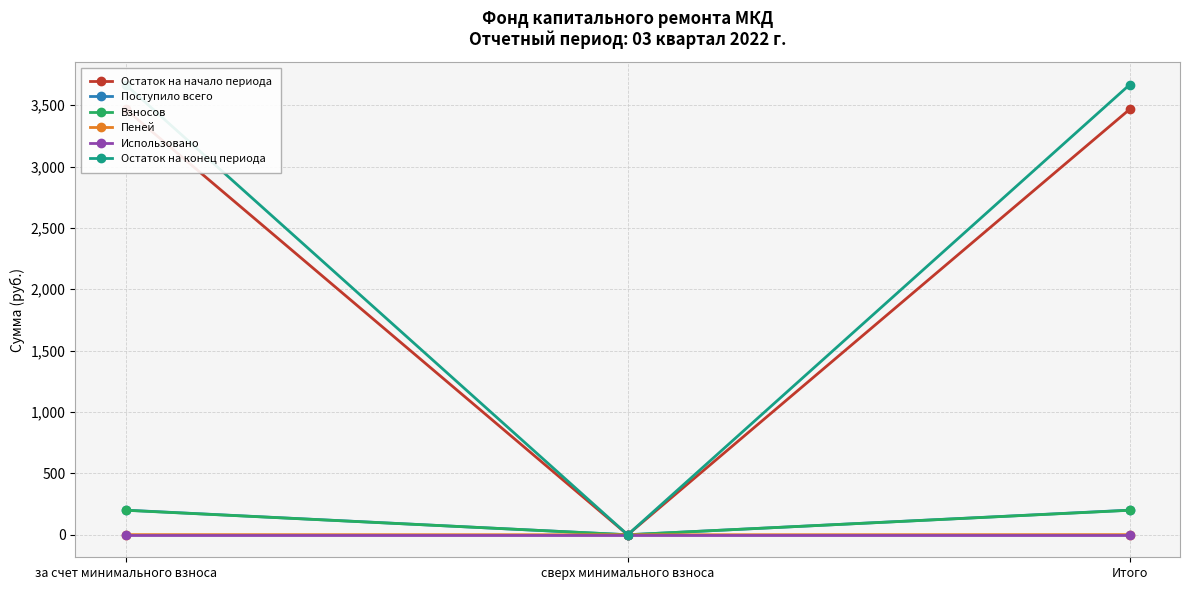

How many lines are shown in the chart?

6